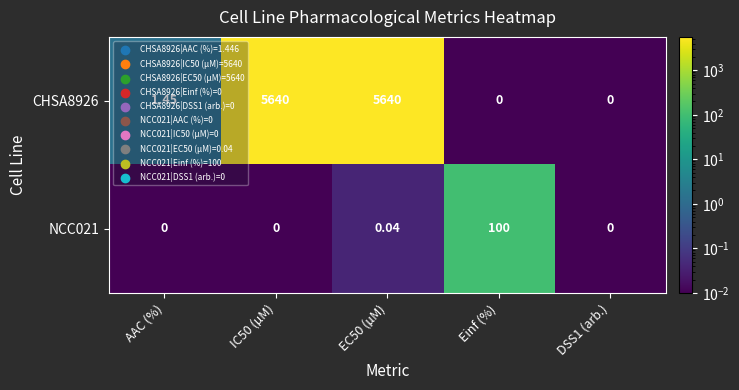

List the series in order of their overall mean, highest first.

CHSA8926, NCC021